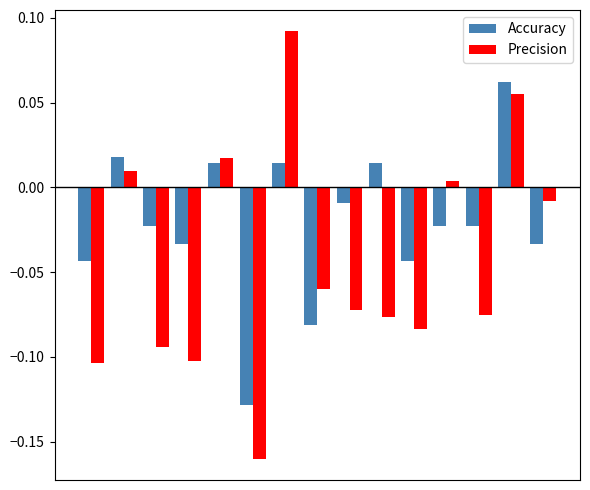

Which series has the largest total across all categories?

Accuracy